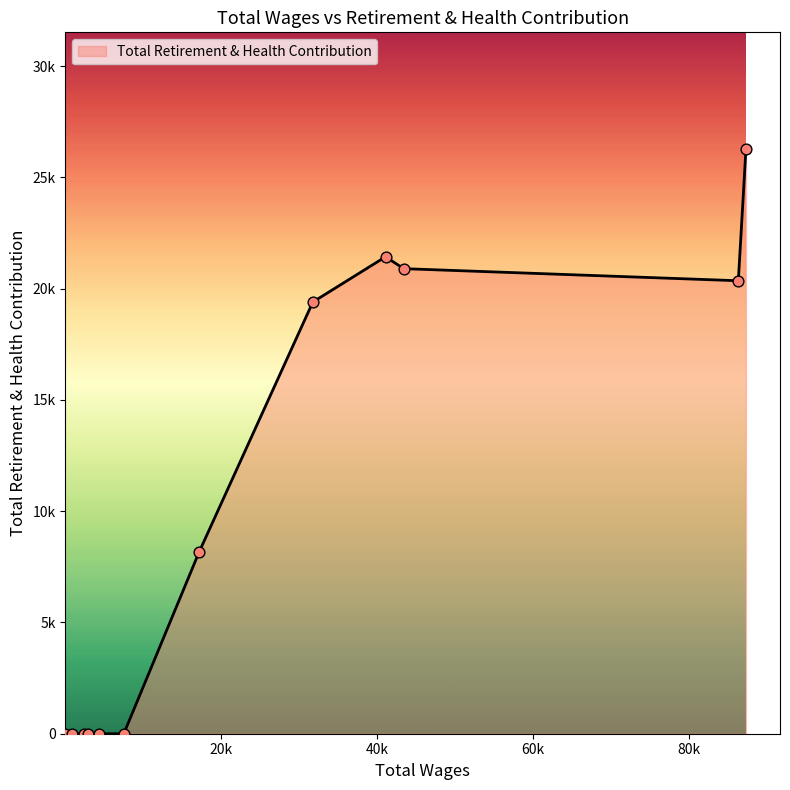

Is this an area chart (filled region under the line)?

Yes